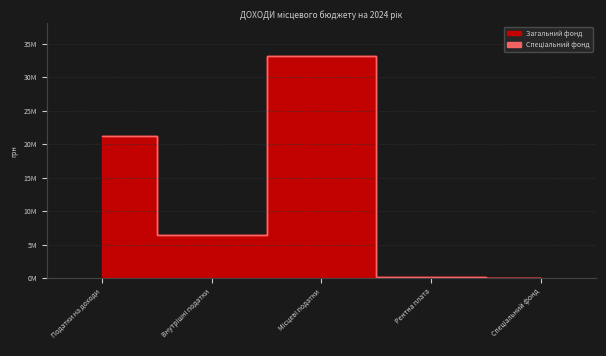

List the labels in order of value, smallest first.

Спеціальний фонд, Рентна плата, Внутрішні податки, Податки на доходи, Місцеві податки